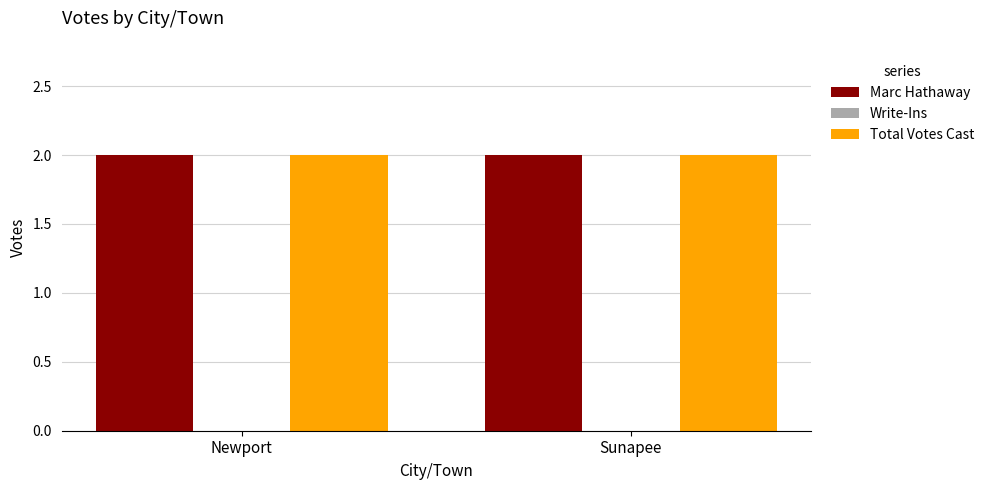

What is the label of the 1st bar from the right?

Sunapee